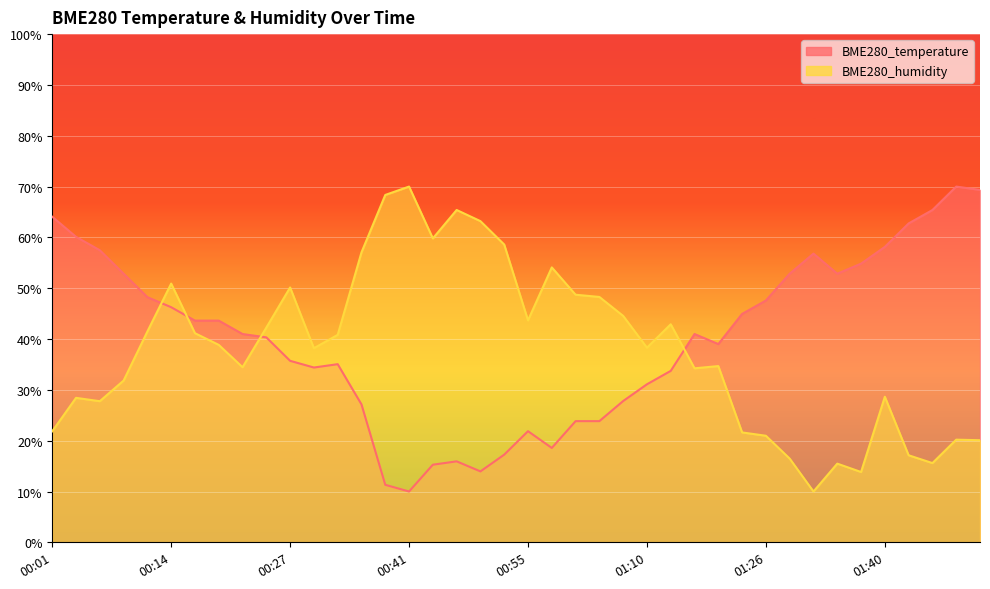

Reading left to right, list all the values displayed in this chart.

BME280_temperature: 00:01=64.1	00:04=60.1	00:06=57.5	00:09=52.9	00:12=48.2	00:14=46.3	00:17=43.6	00:19=43.6	00:22=41.0	00:25=40.3	00:27=35.7	00:30=34.4	00:33=35.1	00:35=27.1	00:38=11.3	00:41=10.0	00:44=15.3	00:46=15.9	00:49=14.0	00:52=17.3	00:55=21.9	00:58=18.6	01:01=23.8	01:04=23.8	01:07=27.8	01:10=31.1	01:13=33.7	01:16=41.0	01:19=39.0	01:22=44.9	01:26=47.6	01:29=52.9	01:32=56.8	01:35=52.9	01:38=54.8	01:40=58.1	01:44=62.7	01:46=65.4	01:49=70.0	01:52=69.3
BME280_humidity: 00:01=21.8	00:04=28.4	00:06=27.8	00:09=31.8	00:12=41.5	00:14=50.9	00:17=41.2	00:19=38.8	00:22=34.5	00:25=42.2	00:27=50.1	00:30=38.2	00:33=40.8	00:35=57.1	00:38=68.4	00:41=70.0	00:44=59.8	00:46=65.4	00:49=63.2	00:52=58.6	00:55=43.7	00:58=54.1	01:01=48.7	01:04=48.3	01:07=44.6	01:10=38.3	01:13=42.9	01:16=34.2	01:19=34.7	01:22=21.6	01:26=21.0	01:29=16.5	01:32=10.0	01:35=15.5	01:38=13.8	01:40=28.6	01:44=17.1	01:46=15.6	01:49=20.2	01:52=20.1